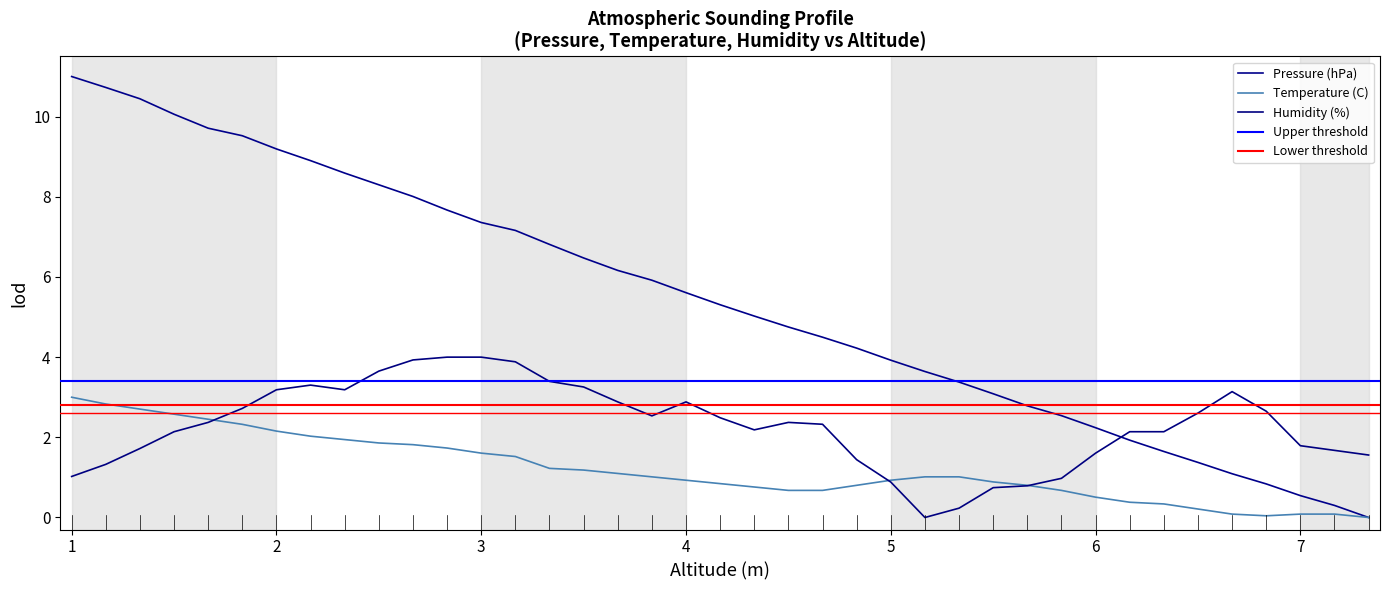

How many interior local peaks does the Humidity (%) series have?

4